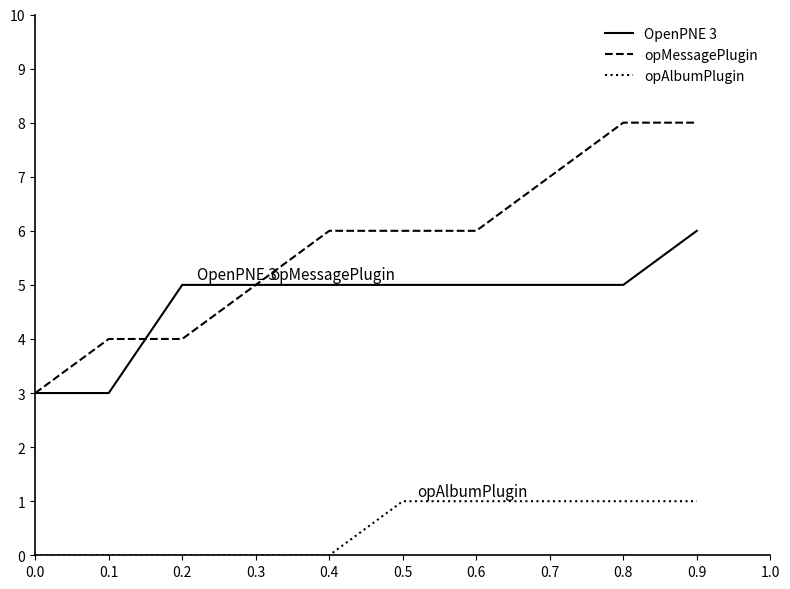

True or false: opMessagePlugin and opAlbumPlugin intersect in this chart.

False